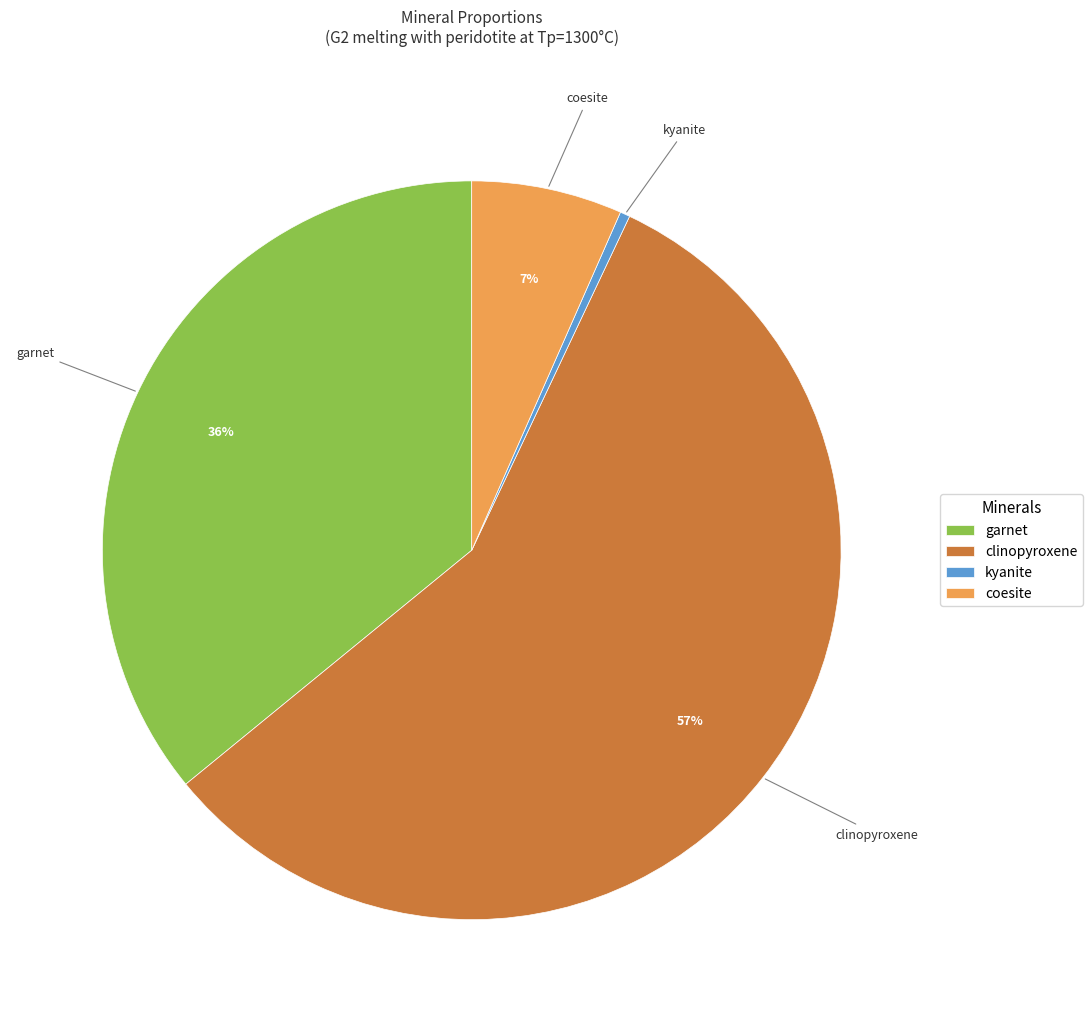

Is the sum of clinopyroxene and garnet greater than half?

Yes